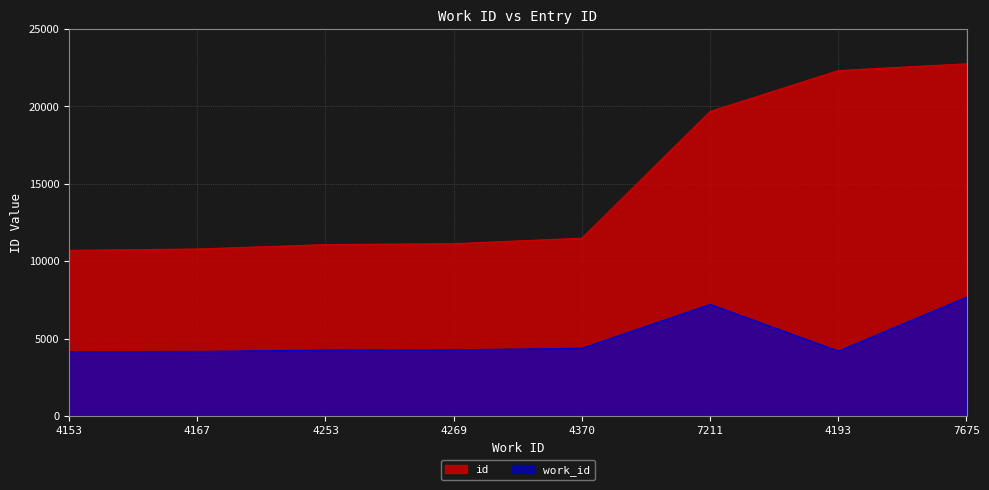

Reading right to left, what are all the values shown in this chart?

work_id: 7675	4193	7211	4370	4269	4253	4167	4153
id: 22753	22313	19669	11482	11129	11069	10784	10698